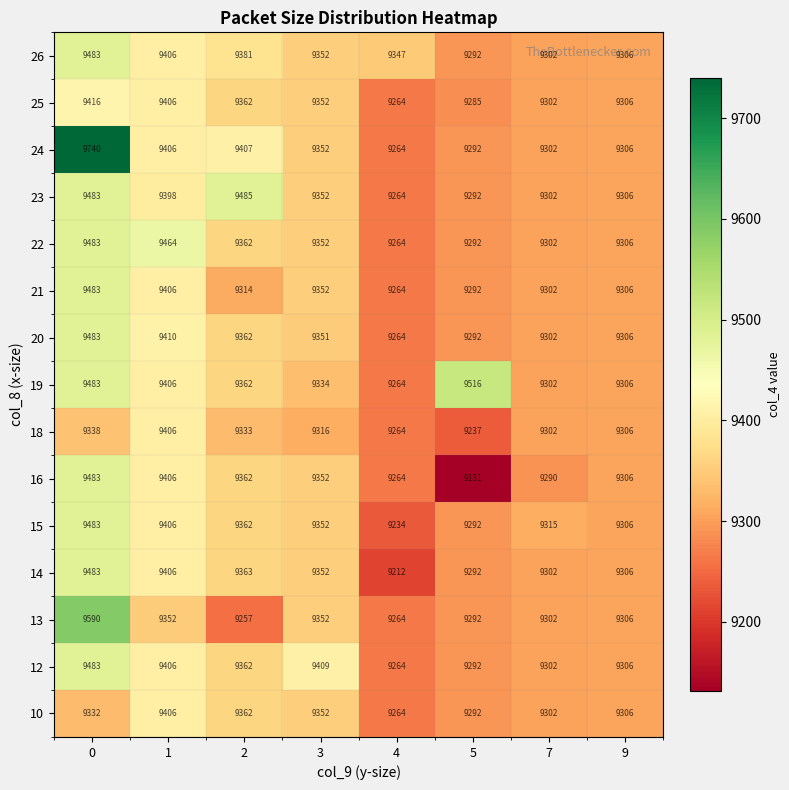

True or false: 14 has a value of 9352 at 3.

True